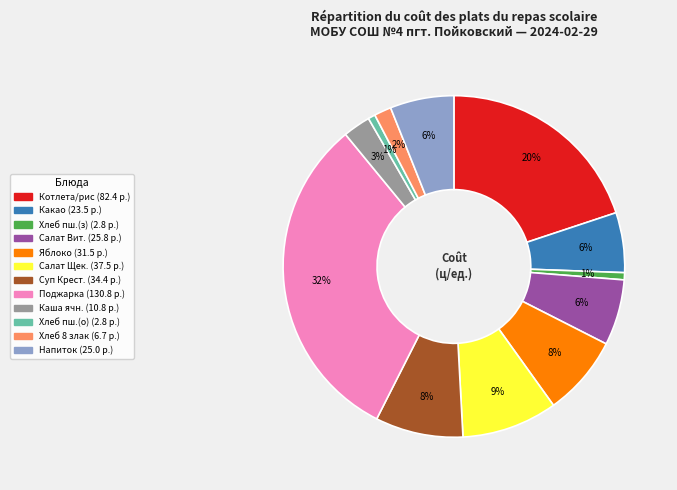

Is there any slice that represents more than half of the pie?

No